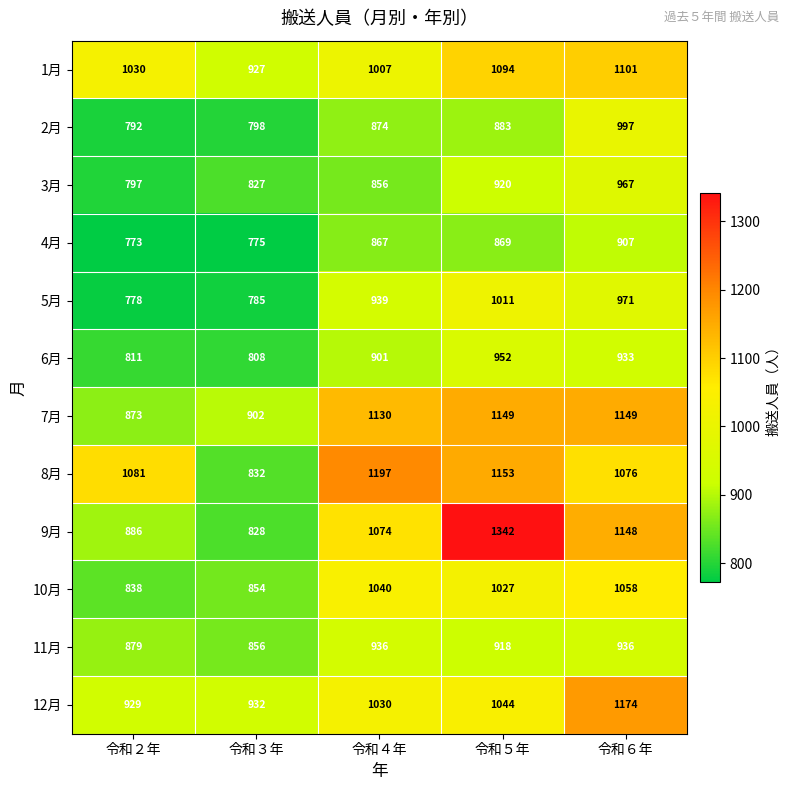

At which label is 12月 closest to 1051?

令和５年